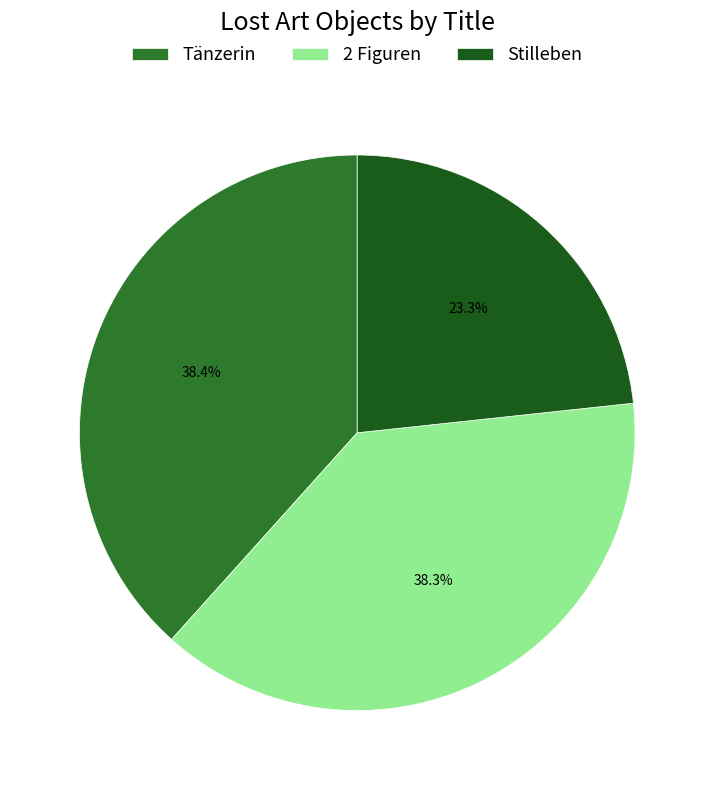

Approximately how many times larger is the value at 2 Figuren compared to Tänzerin?

1.0